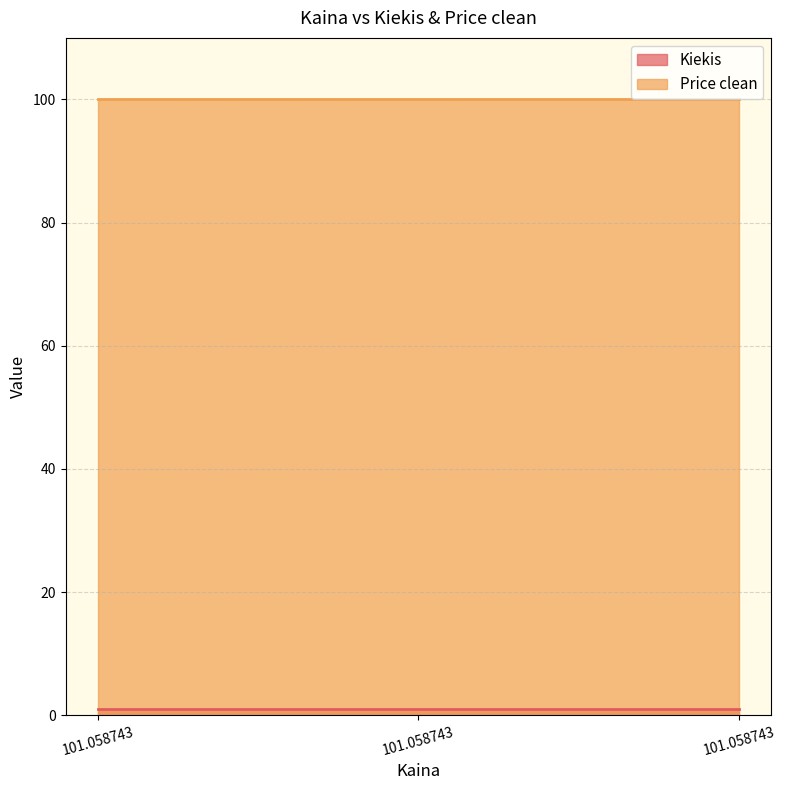

Between 101.058743 and 101.058743, which series saw the biggest shift?

Kiekis